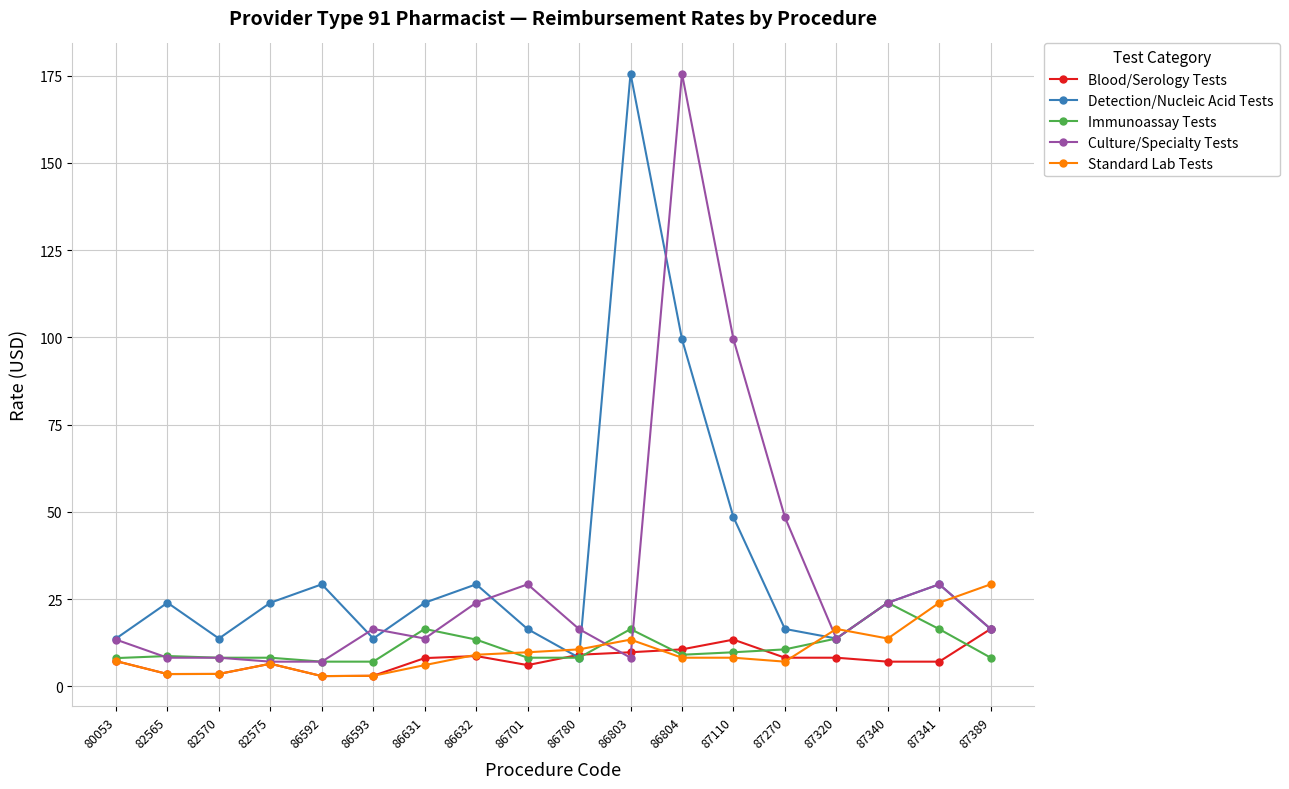

The value of Culture/Specialty Tests at 87270 is 48.5. True or false?

True